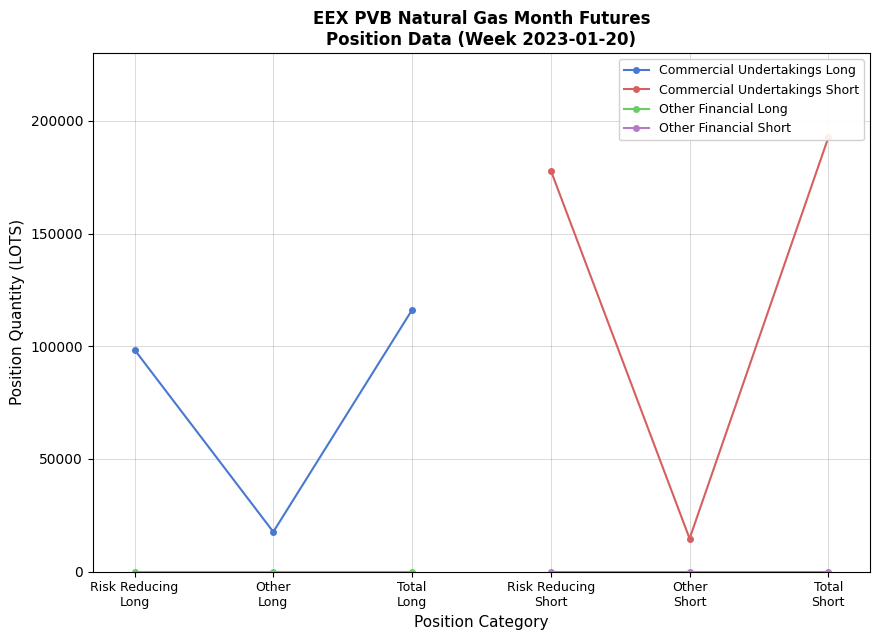

How many values in the Commercial Undertakings Short series exceed 177942?

1